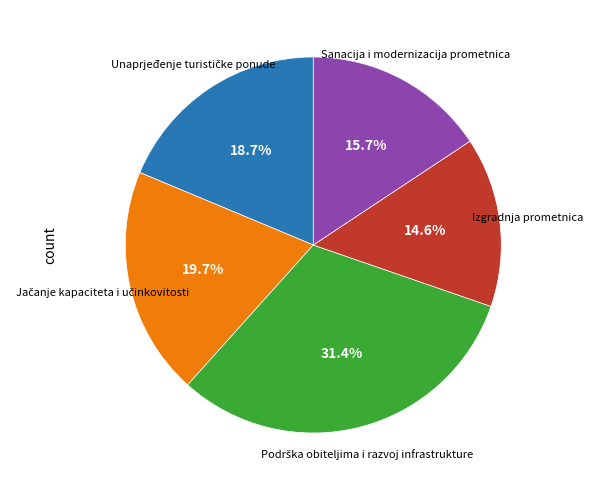

How many slices are in this pie chart?

5